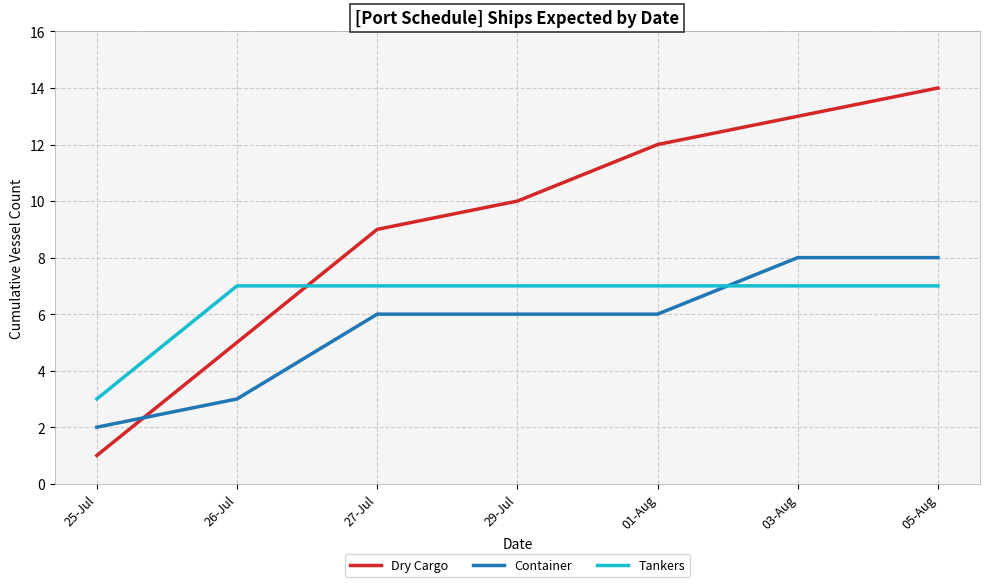

Read the Dry Cargo value at 26-Jul, to the nearest 5.

5